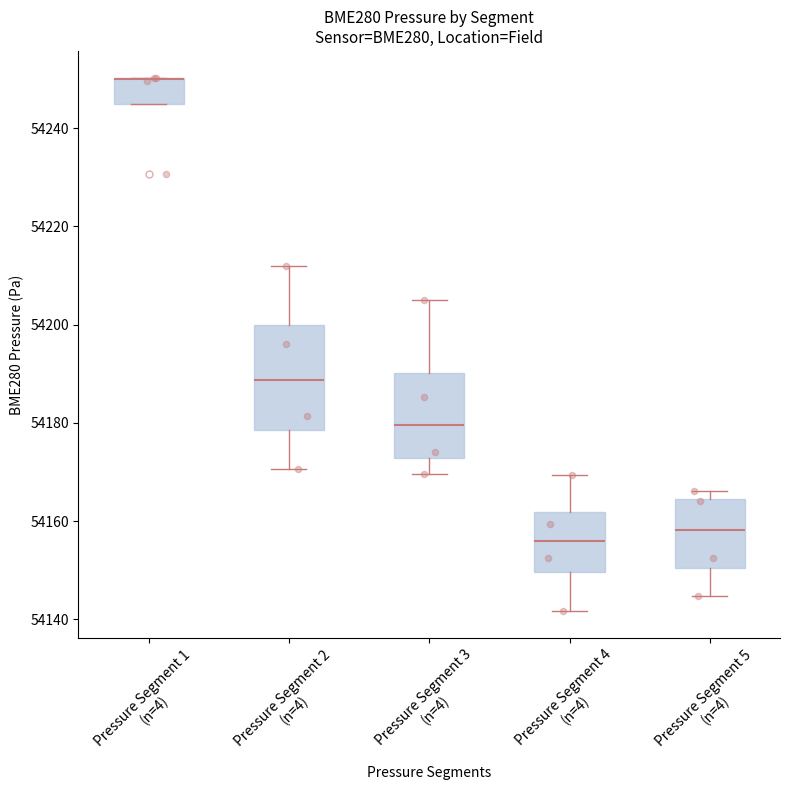

Where is the upper edge of the box for Pressure Segment 1 (n=4) on the y-axis? The values are not printed on the chart, so give them approximately, as read against the axis.

54250